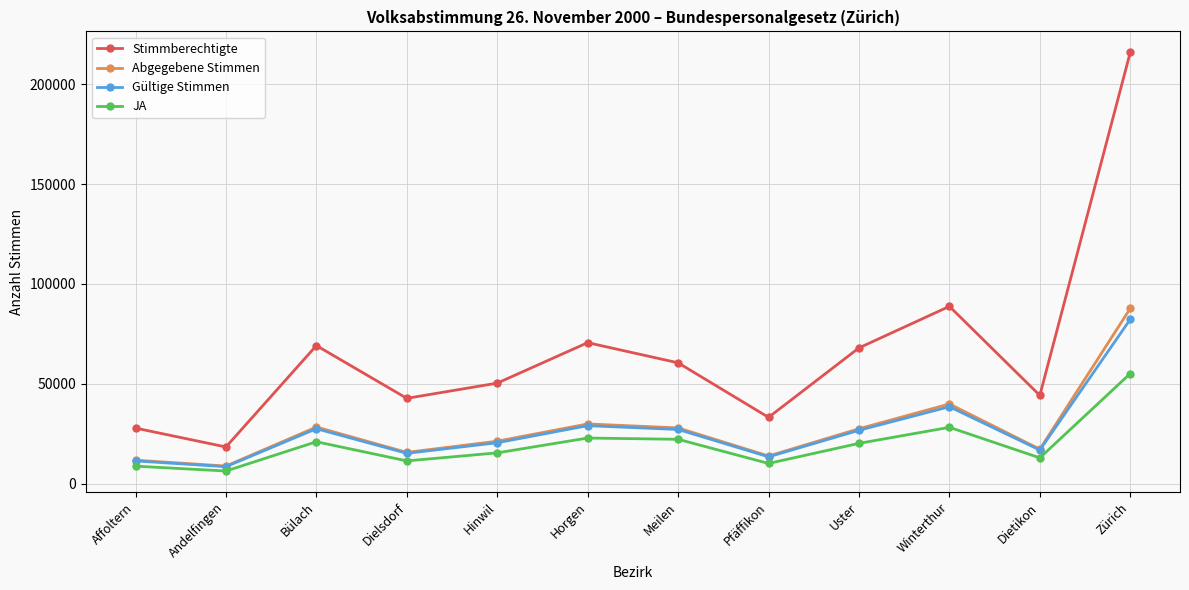

What position from the right is Bülach?

10